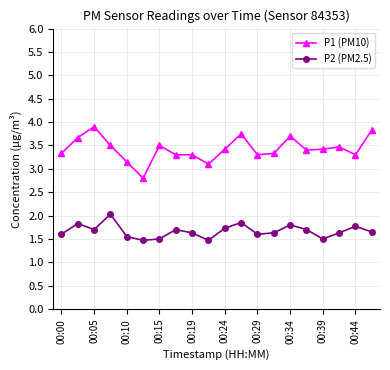

True or false: P1 (PM10) has more than 1 points higher than both neighbors.

True